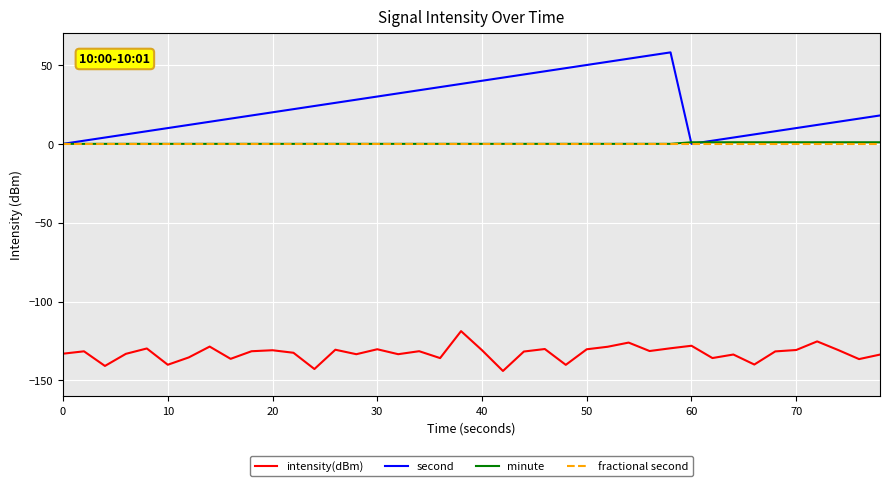

Which series has the widest spread of values?

second